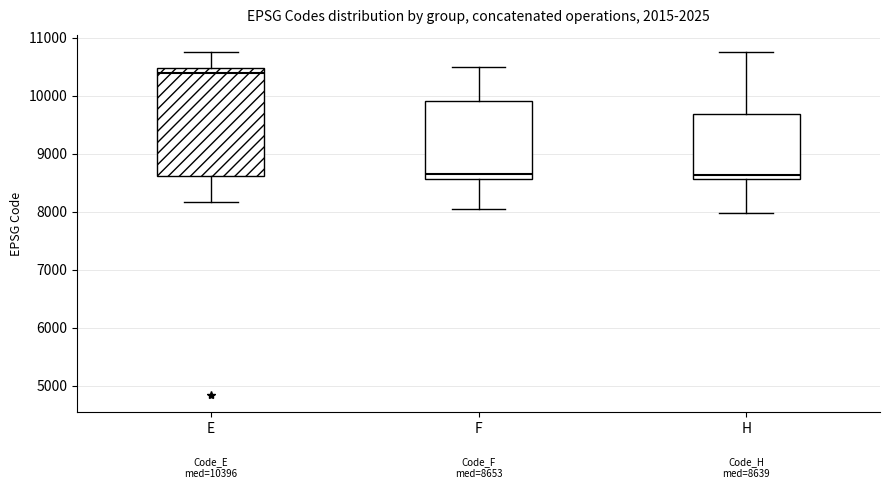

Which box has the highest median line?

E